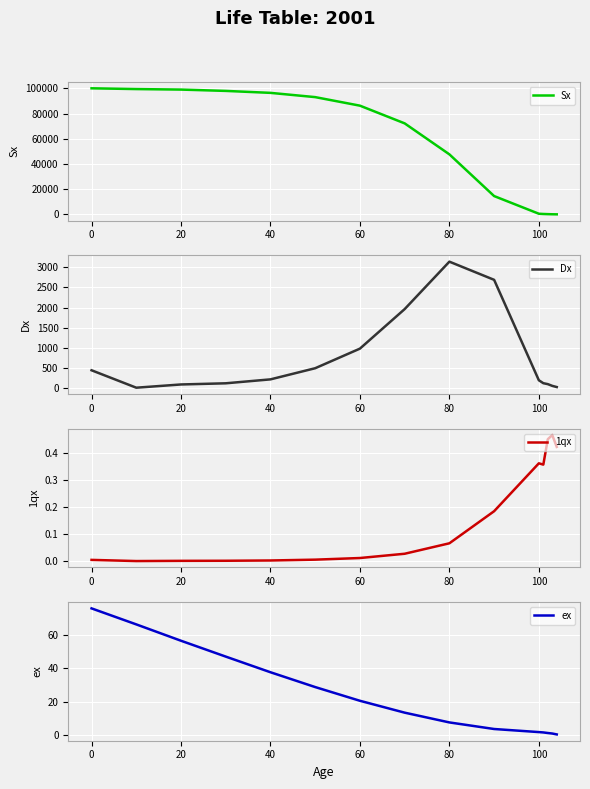

List the series in order of their peak value, highest first.

Sx, Dx, ex, 1qx